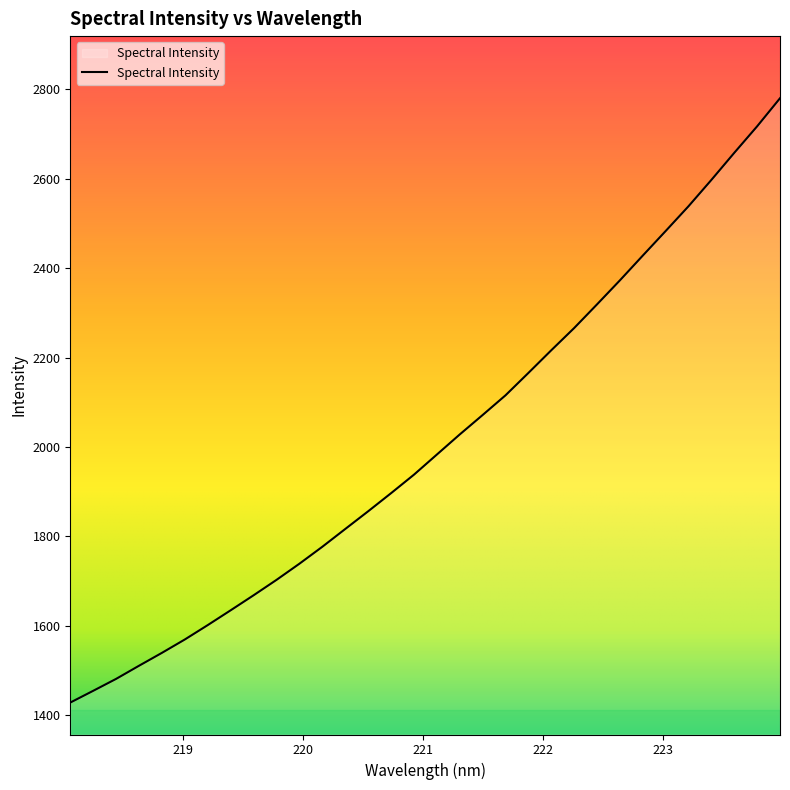

What is the difference between the maximum and minimum values?

1351.7